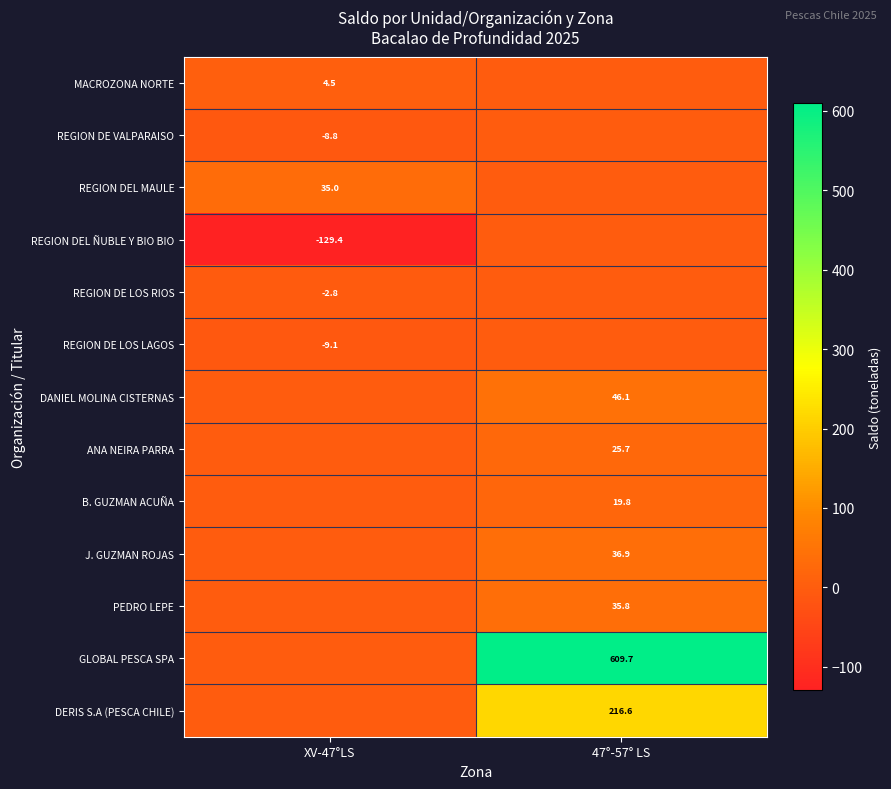

Is the value of REGION DE LOS RIOS at XV-47°LS greater than the value of PEDRO LEPE at 47°-57° LS?

No